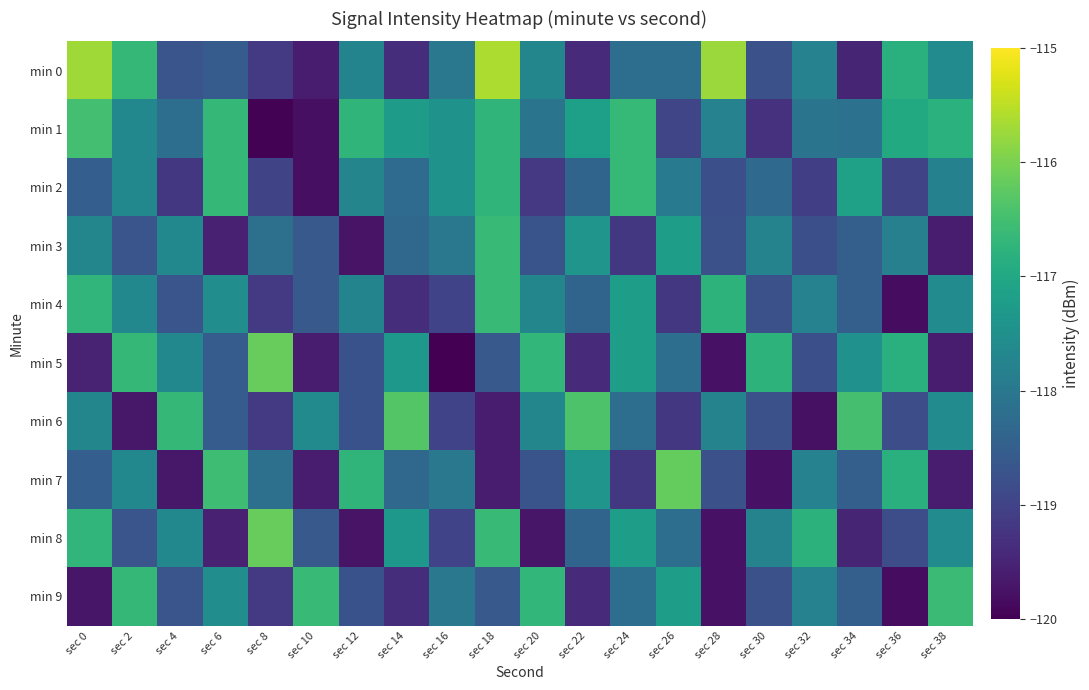

Reading left to right, list all the values displayed in this chart.

min 0: sec 0=-115.7	sec 2=-116.7	sec 4=-118.7	sec 6=-118.5	sec 8=-119.2	sec 10=-119.6	sec 12=-117.7	sec 14=-119.3	sec 16=-118.0	sec 18=-115.6	sec 20=-117.7	sec 22=-119.4	sec 24=-118.2	sec 26=-118.2	sec 28=-115.8	sec 30=-118.8	sec 32=-117.8	sec 34=-119.5	sec 36=-116.8	sec 38=-117.6
min 1: sec 0=-116.5	sec 2=-117.7	sec 4=-118.2	sec 6=-116.7	sec 8=-120.0	sec 10=-119.8	sec 12=-116.7	sec 14=-117.2	sec 16=-117.4	sec 18=-116.7	sec 20=-118.1	sec 22=-117.2	sec 24=-116.6	sec 26=-119.0	sec 28=-117.8	sec 30=-119.3	sec 32=-118.1	sec 34=-118.1	sec 36=-117.0	sec 38=-116.8
min 2: sec 0=-118.5	sec 2=-117.7	sec 4=-119.2	sec 6=-116.7	sec 8=-119.0	sec 10=-119.8	sec 12=-117.7	sec 14=-118.2	sec 16=-117.4	sec 18=-116.7	sec 20=-119.2	sec 22=-118.4	sec 24=-116.6	sec 26=-118.0	sec 28=-118.8	sec 30=-118.3	sec 32=-119.1	sec 34=-117.1	sec 36=-119.0	sec 38=-117.8
min 3: sec 0=-117.7	sec 2=-118.7	sec 4=-117.7	sec 6=-119.5	sec 8=-118.2	sec 10=-118.6	sec 12=-119.7	sec 14=-118.3	sec 16=-118.0	sec 18=-116.6	sec 20=-118.7	sec 22=-117.4	sec 24=-119.2	sec 26=-117.2	sec 28=-118.8	sec 30=-117.8	sec 32=-118.8	sec 34=-118.5	sec 36=-117.8	sec 38=-119.6
min 4: sec 0=-116.7	sec 2=-117.7	sec 4=-118.7	sec 6=-117.5	sec 8=-119.2	sec 10=-118.6	sec 12=-117.7	sec 14=-119.3	sec 16=-119.0	sec 18=-116.6	sec 20=-117.7	sec 22=-118.4	sec 24=-117.2	sec 26=-119.2	sec 28=-116.8	sec 30=-118.8	sec 32=-117.8	sec 34=-118.5	sec 36=-119.8	sec 38=-117.6
min 5: sec 0=-119.5	sec 2=-116.7	sec 4=-117.7	sec 6=-118.5	sec 8=-116.2	sec 10=-119.6	sec 12=-118.7	sec 14=-117.3	sec 16=-120.0	sec 18=-118.6	sec 20=-116.7	sec 22=-119.4	sec 24=-117.2	sec 26=-118.2	sec 28=-119.8	sec 30=-116.8	sec 32=-118.8	sec 34=-117.5	sec 36=-116.8	sec 38=-119.6
min 6: sec 0=-117.7	sec 2=-119.7	sec 4=-116.7	sec 6=-118.5	sec 8=-119.2	sec 10=-117.6	sec 12=-118.7	sec 14=-116.3	sec 16=-119.0	sec 18=-119.6	sec 20=-117.7	sec 22=-116.4	sec 24=-118.2	sec 26=-119.2	sec 28=-117.8	sec 30=-118.8	sec 32=-119.8	sec 34=-116.5	sec 36=-118.8	sec 38=-117.6
min 7: sec 0=-118.5	sec 2=-117.7	sec 4=-119.7	sec 6=-116.5	sec 8=-118.2	sec 10=-119.6	sec 12=-116.7	sec 14=-118.3	sec 16=-118.0	sec 18=-119.6	sec 20=-118.7	sec 22=-117.4	sec 24=-119.2	sec 26=-116.2	sec 28=-118.8	sec 30=-119.8	sec 32=-117.8	sec 34=-118.5	sec 36=-116.8	sec 38=-119.6
min 8: sec 0=-116.7	sec 2=-118.7	sec 4=-117.7	sec 6=-119.5	sec 8=-116.2	sec 10=-118.6	sec 12=-119.7	sec 14=-117.3	sec 16=-119.0	sec 18=-116.6	sec 20=-119.7	sec 22=-118.4	sec 24=-117.2	sec 26=-118.2	sec 28=-119.8	sec 30=-117.8	sec 32=-116.8	sec 34=-119.5	sec 36=-118.8	sec 38=-117.6
min 9: sec 0=-119.7	sec 2=-116.7	sec 4=-118.7	sec 6=-117.5	sec 8=-119.2	sec 10=-116.6	sec 12=-118.7	sec 14=-119.3	sec 16=-118.0	sec 18=-118.6	sec 20=-116.7	sec 22=-119.4	sec 24=-118.2	sec 26=-117.2	sec 28=-119.8	sec 30=-118.8	sec 32=-117.8	sec 34=-118.5	sec 36=-119.8	sec 38=-116.6